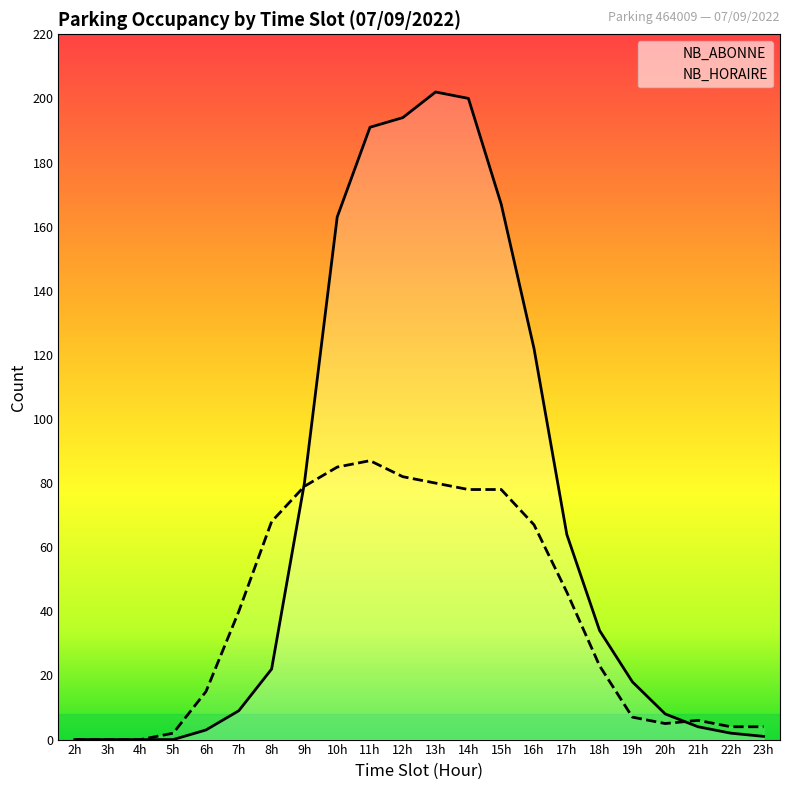

What is the value of the NB_HORAIRE point at the 5th from the left?

15